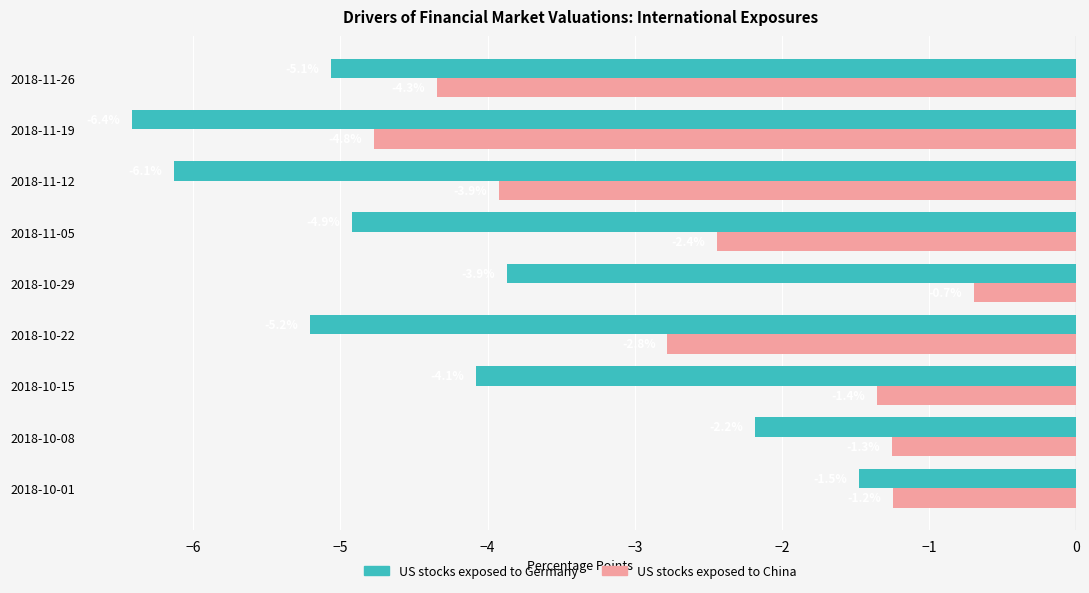

What are all the series names shown in the legend?

US stocks exposed to Germany, US stocks exposed to China